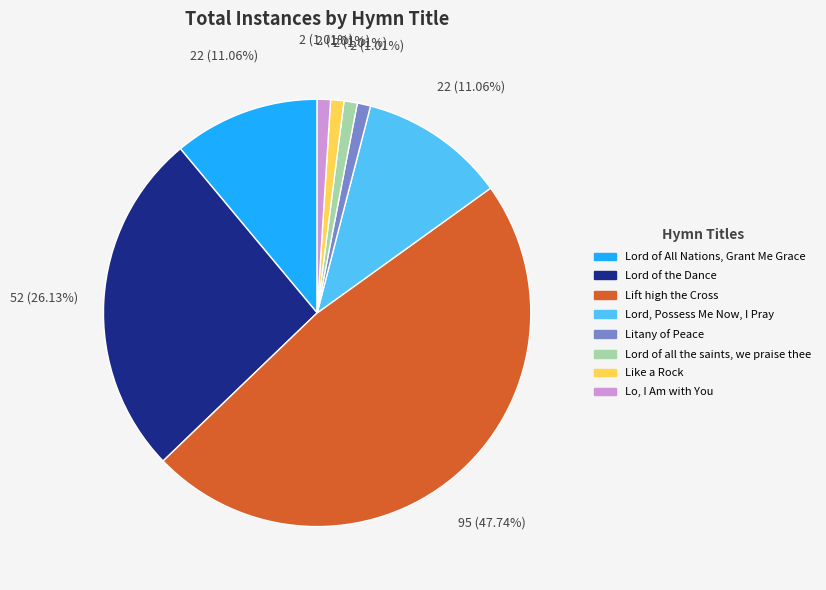

To the nearest percent, what is the difference between the largest and smallest slice percentages?

47%